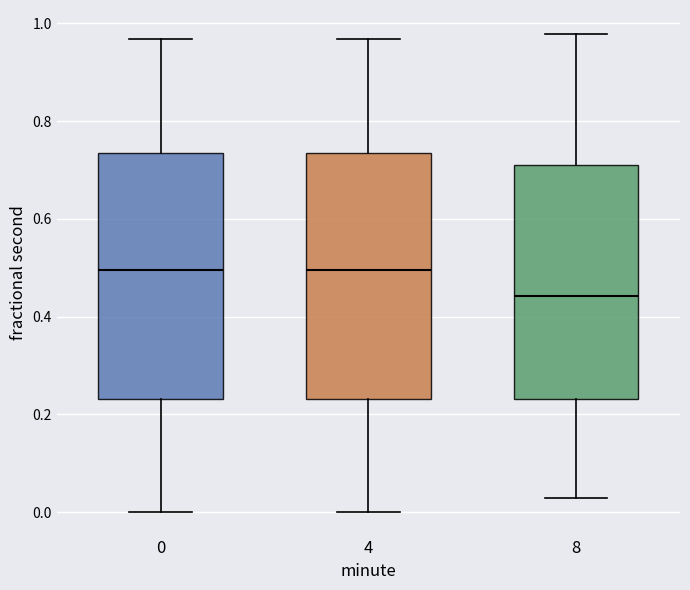

Reading left to right, transcribe this box plot: for each box, give where its median line is, the range the box spans, and where its two whiskers end, as read against the y-axis. The values are not printed on the chart, so give them approximately, as read against the axis.

0: median 0.50, box 0.24 to 0.74, whiskers 0.00 to 0.96
4: median 0.50, box 0.24 to 0.74, whiskers 0.00 to 0.96
8: median 0.44, box 0.24 to 0.72, whiskers 0.02 to 0.98